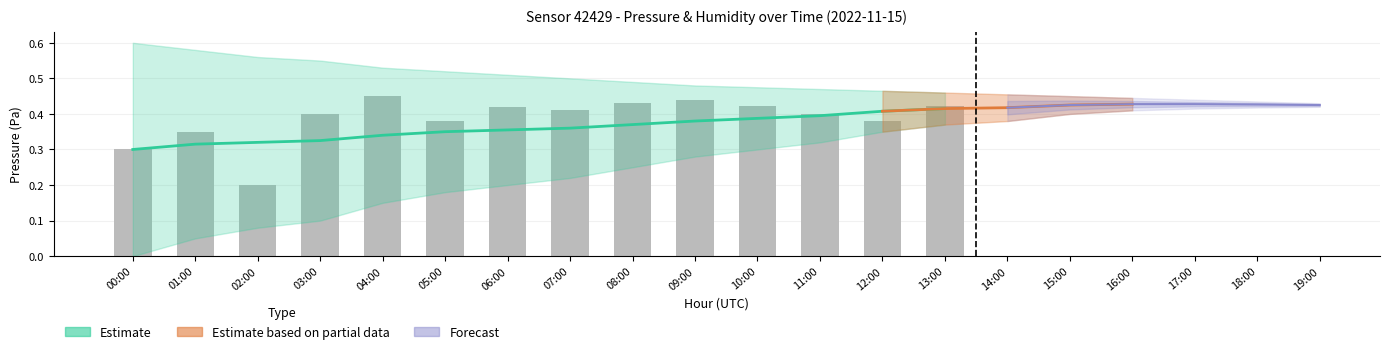

What is the label of the 7th bar from the right?

07:00